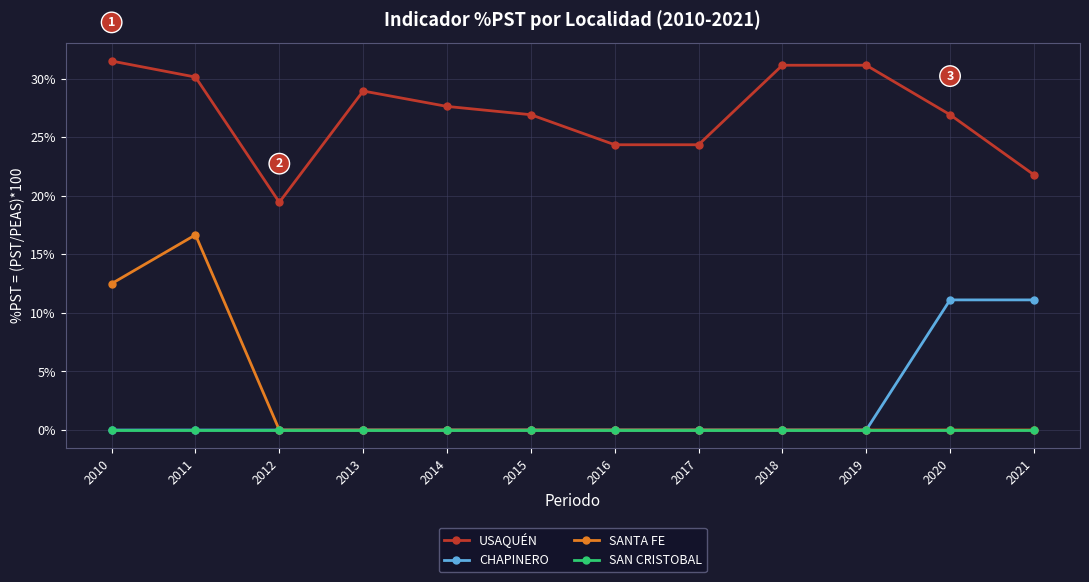

Is this an area chart (filled region under the line)?

No